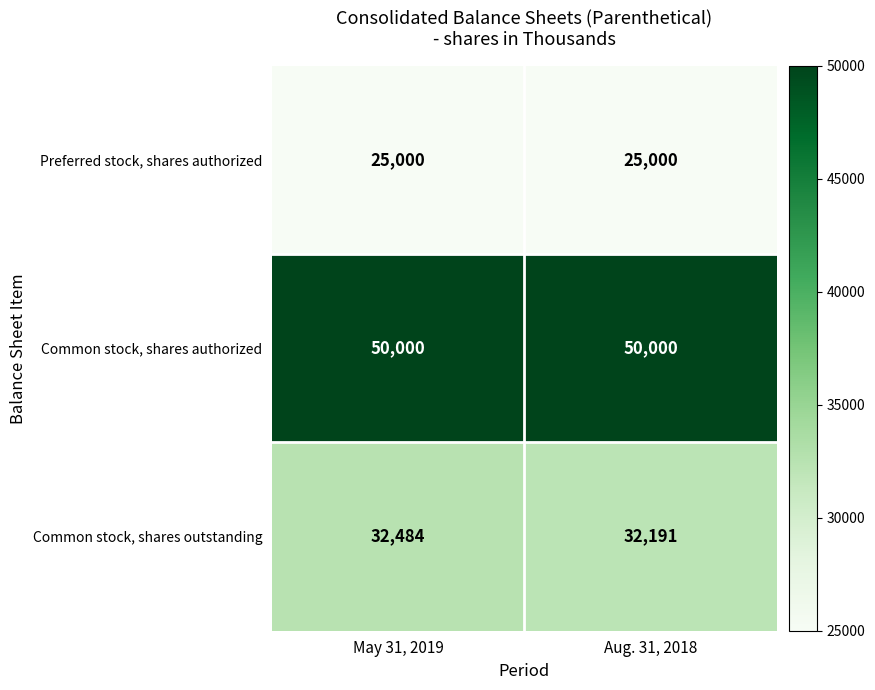

Between May 31, 2019 and Aug. 31, 2018, which series saw the biggest shift?

Common stock, shares outstanding